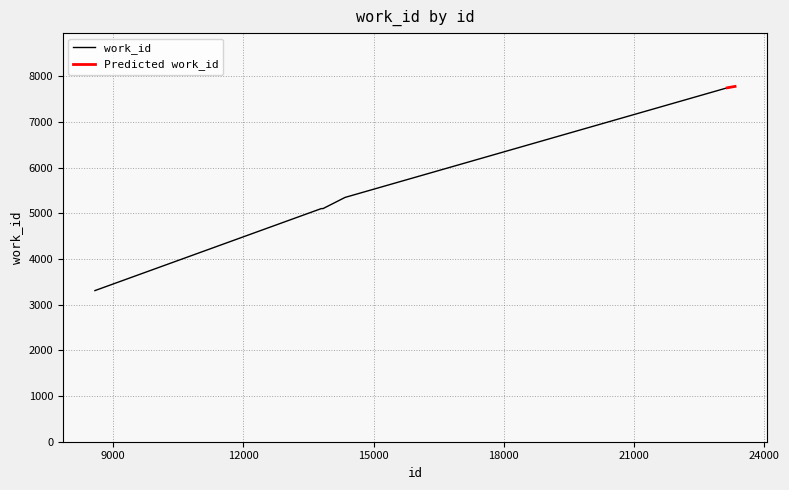

Which category has the lowest value across all series?

8576